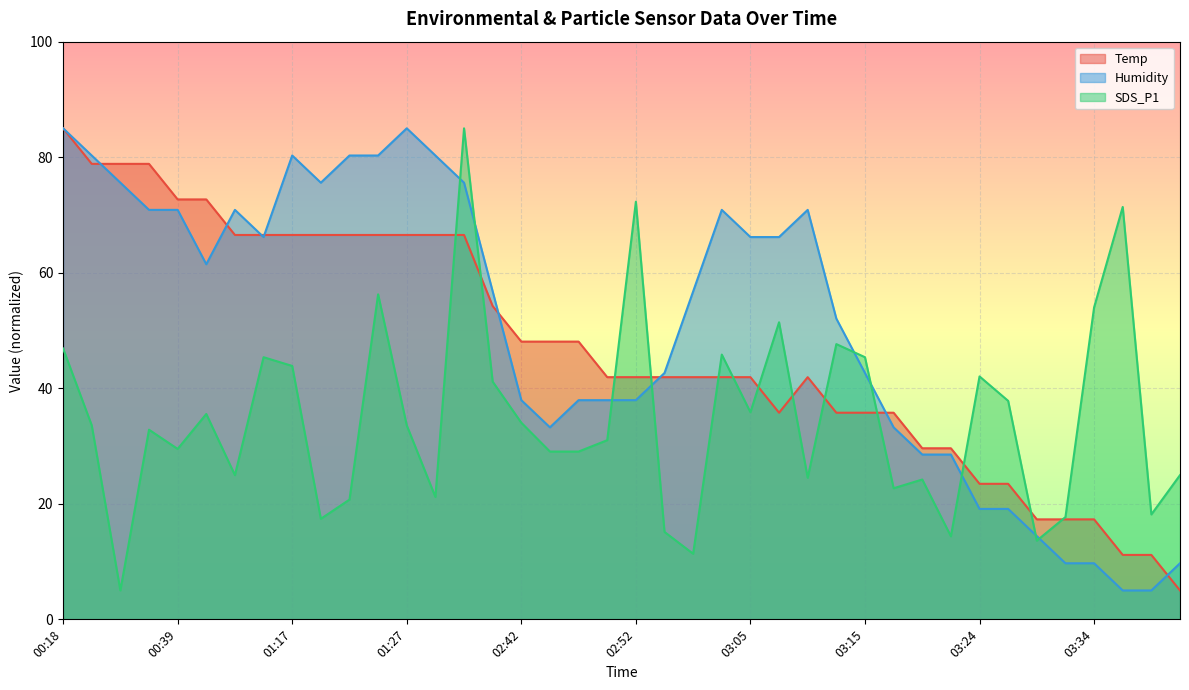

True or false: Humidity has a value of 37.9 at 02:49.

True